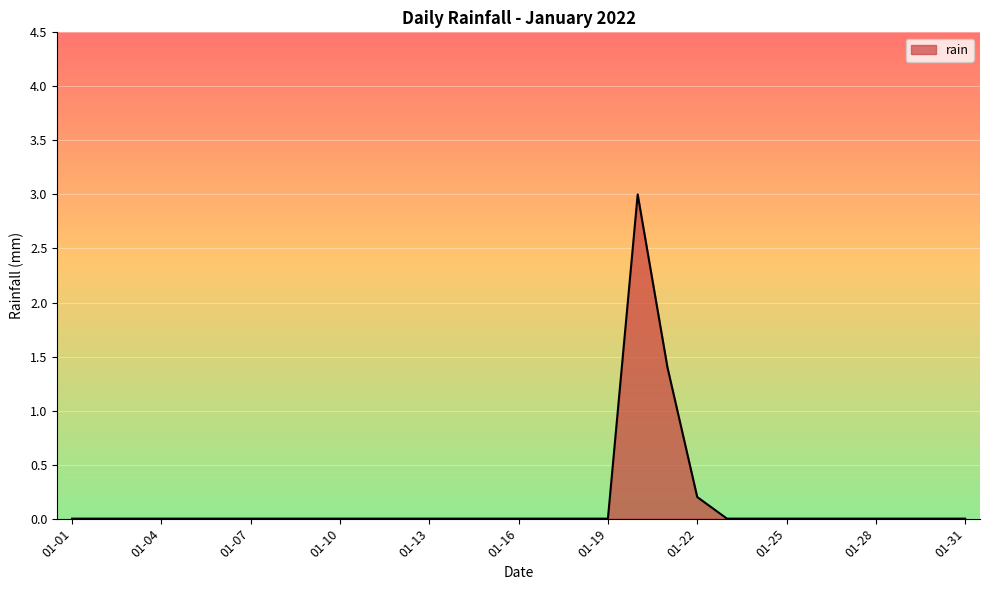

What is the difference between the maximum and minimum values?

3.0